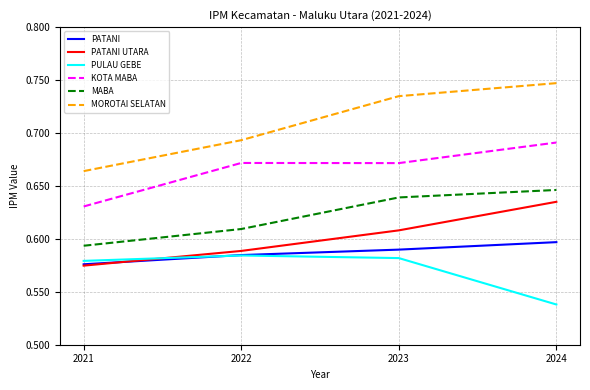

How many categories are shown in the chart?

4